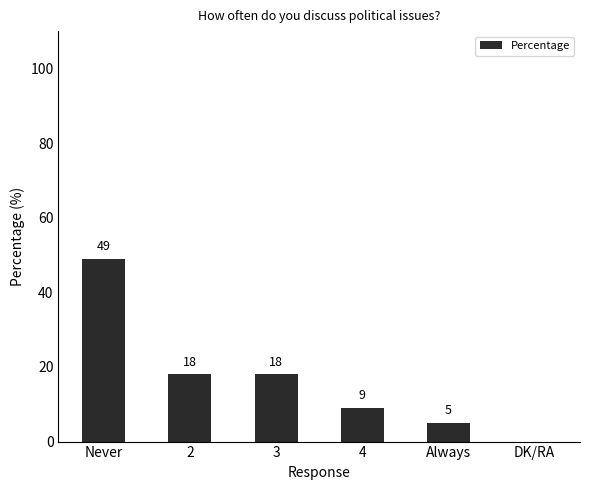

Count the number of data series in this chart.

1